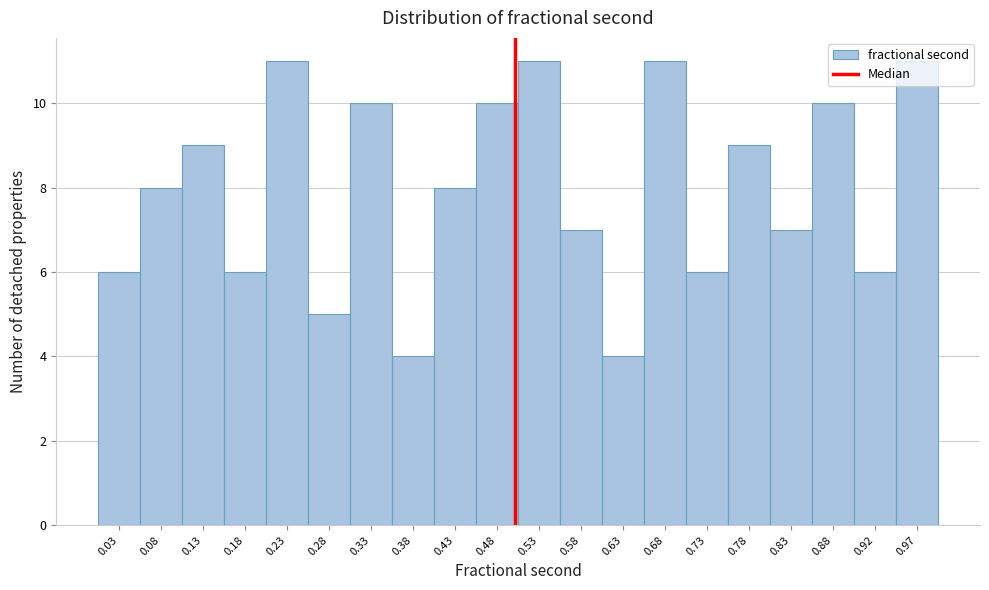

What is the height of the bar covering 0.900 to 0.950 on the x-axis? Neither the bar edges nor the heights are printed on the chart, so give them approximately, as read against the axes.

6